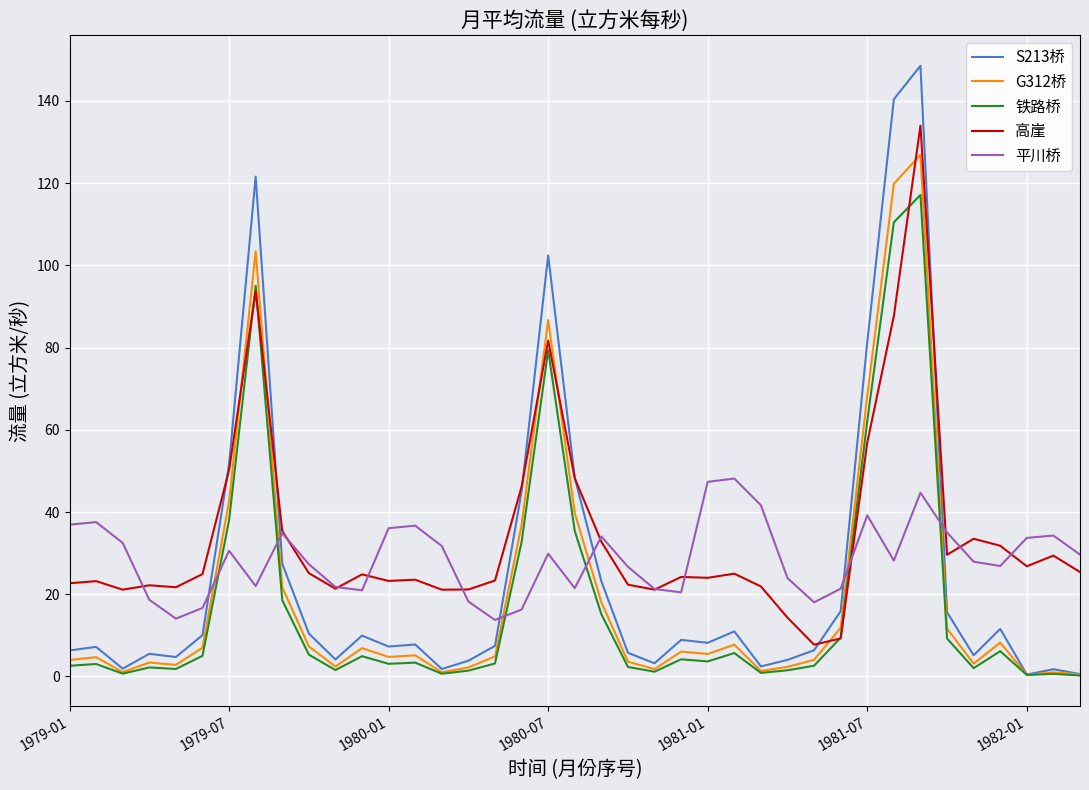

Does the chart have visible grid lines?

Yes